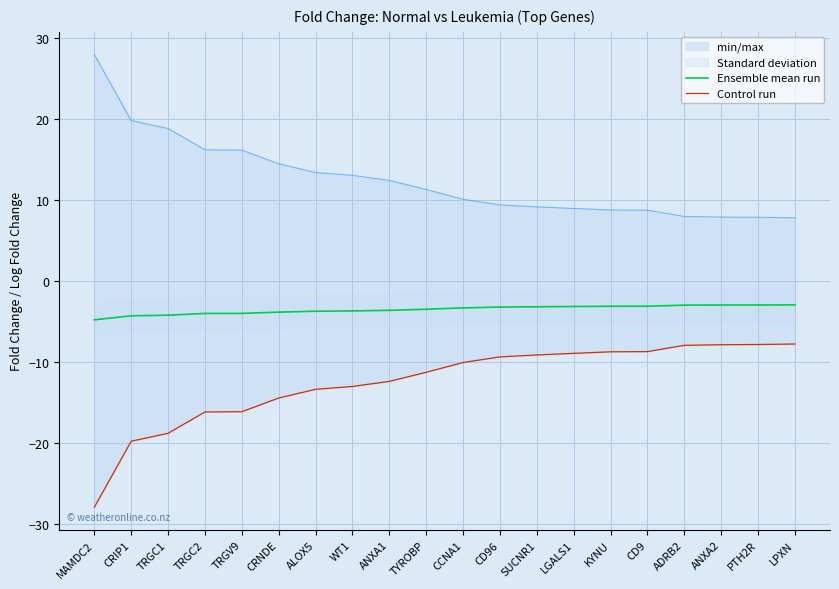

True or false: Control run and Ensemble mean run intersect in this chart.

False